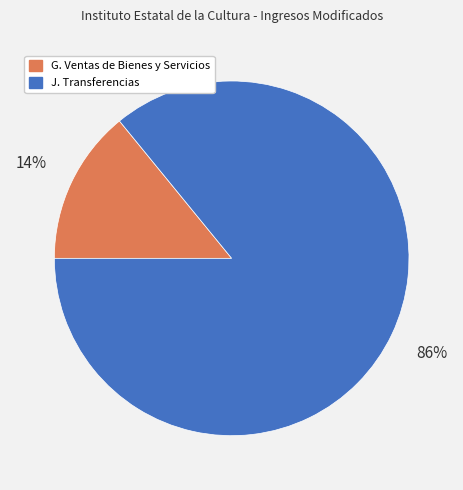

To the nearest percent, what is the average slice percentage?

50%